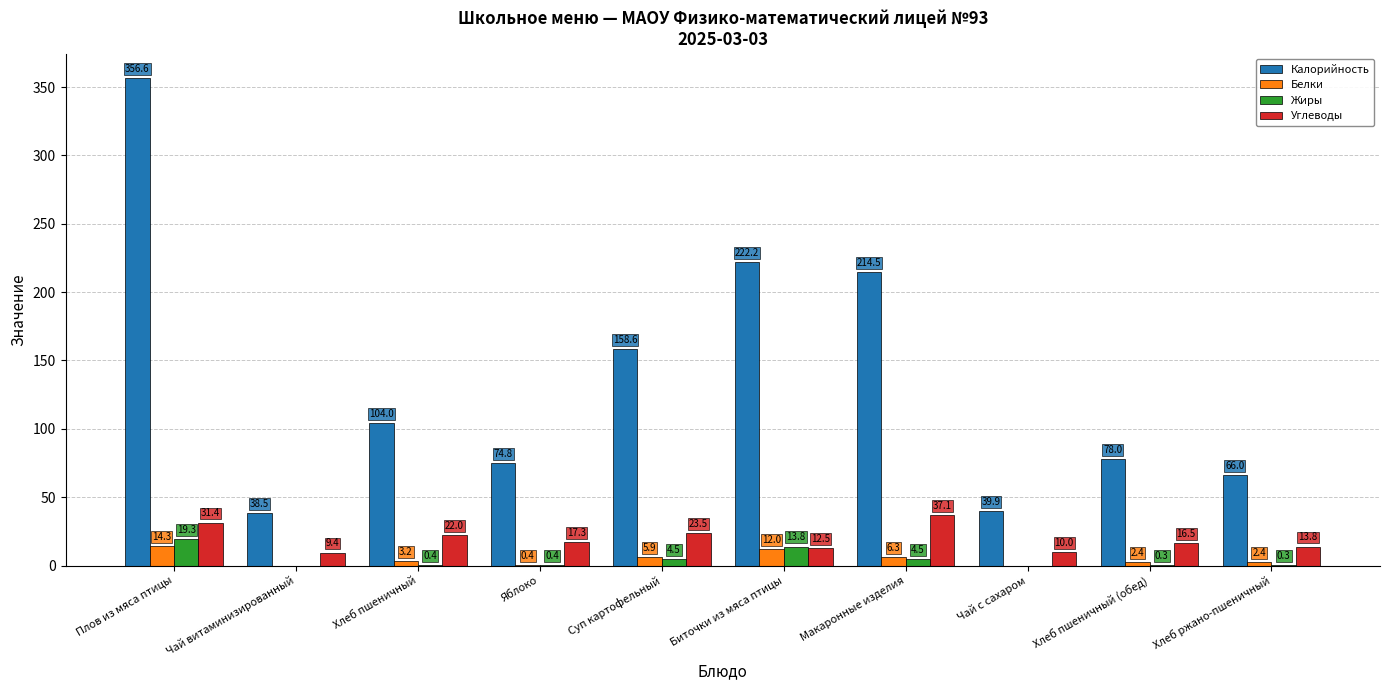

Which category has the highest value in the Белки series?

Плов из мяса птицы